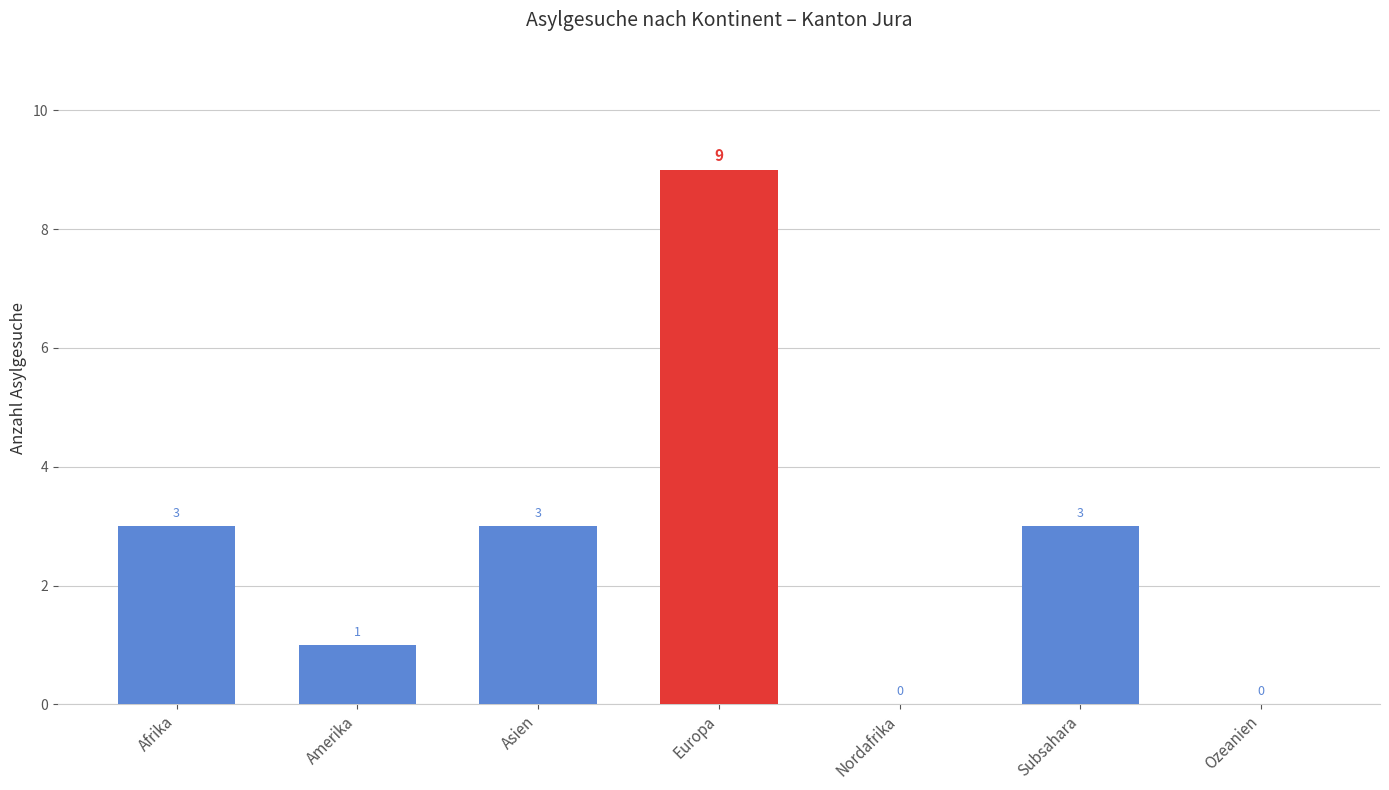

True or false: the data shows 15 at Europa.

False